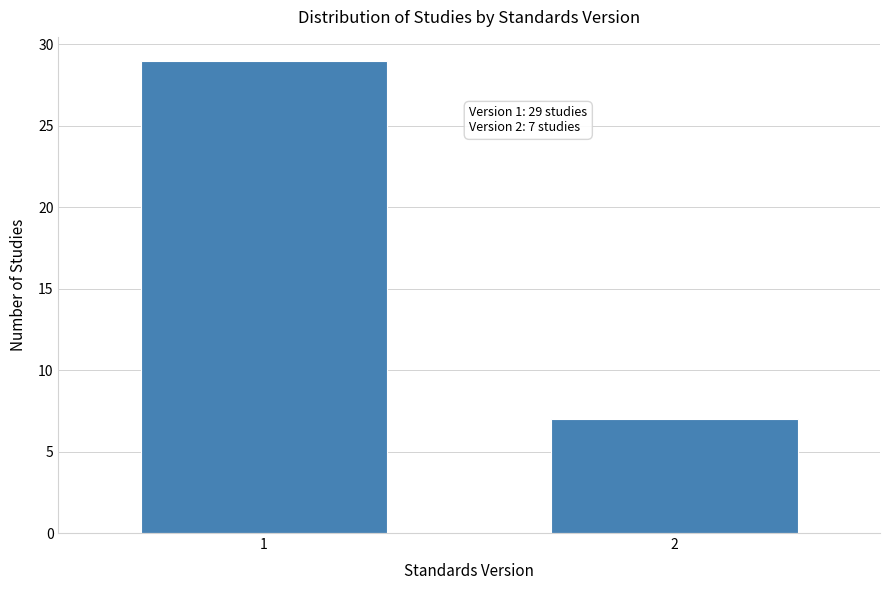

Reading left to right, list all the values displayed in this chart.

1=29	2=7